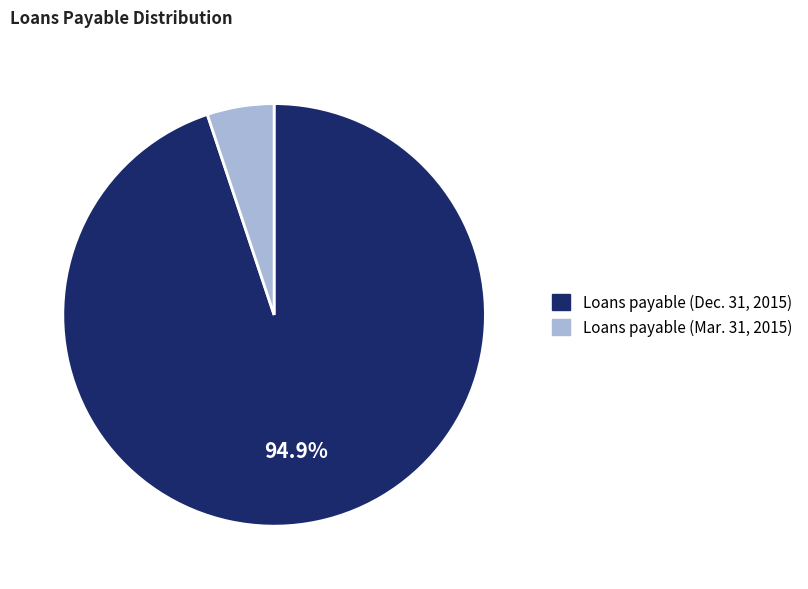

Does any single category account for the majority?

Yes